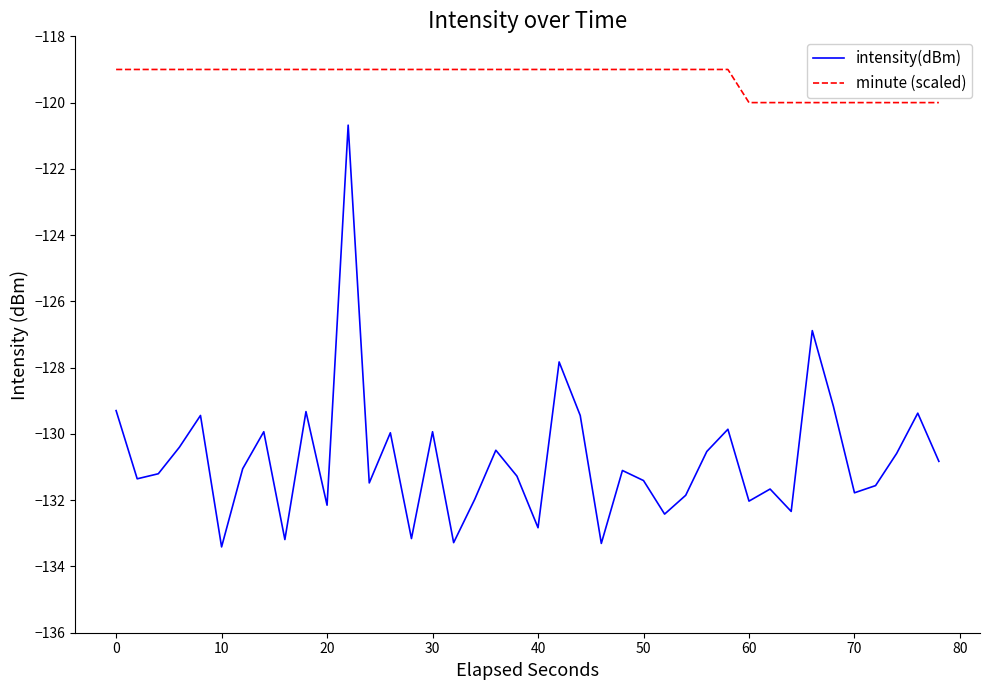

Which series has the widest spread of values?

intensity(dBm)